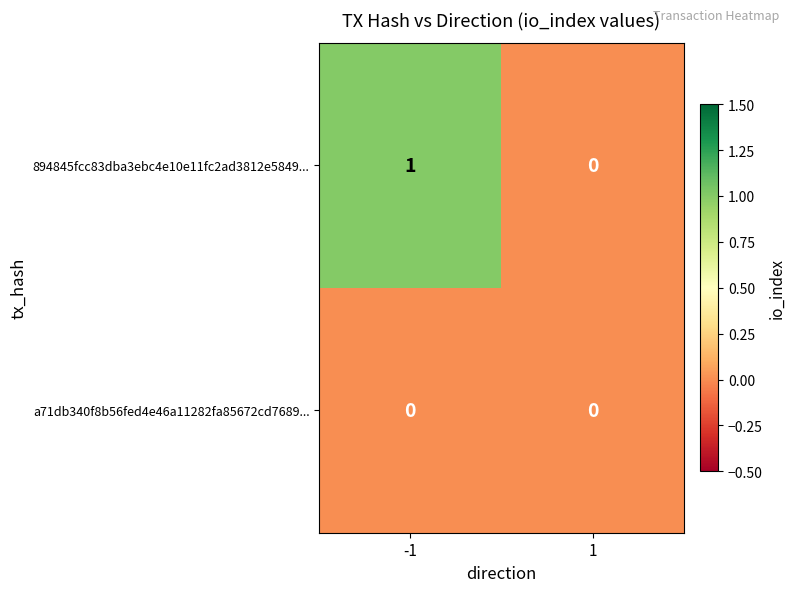

Reading left to right, extract all data points from this chart.

894845fcc83dba3ebc4e10e11fc2ad3812e5849...: 1	0
a71db340f8b56fed4e46a11282fa85672cd7689...: 0	0